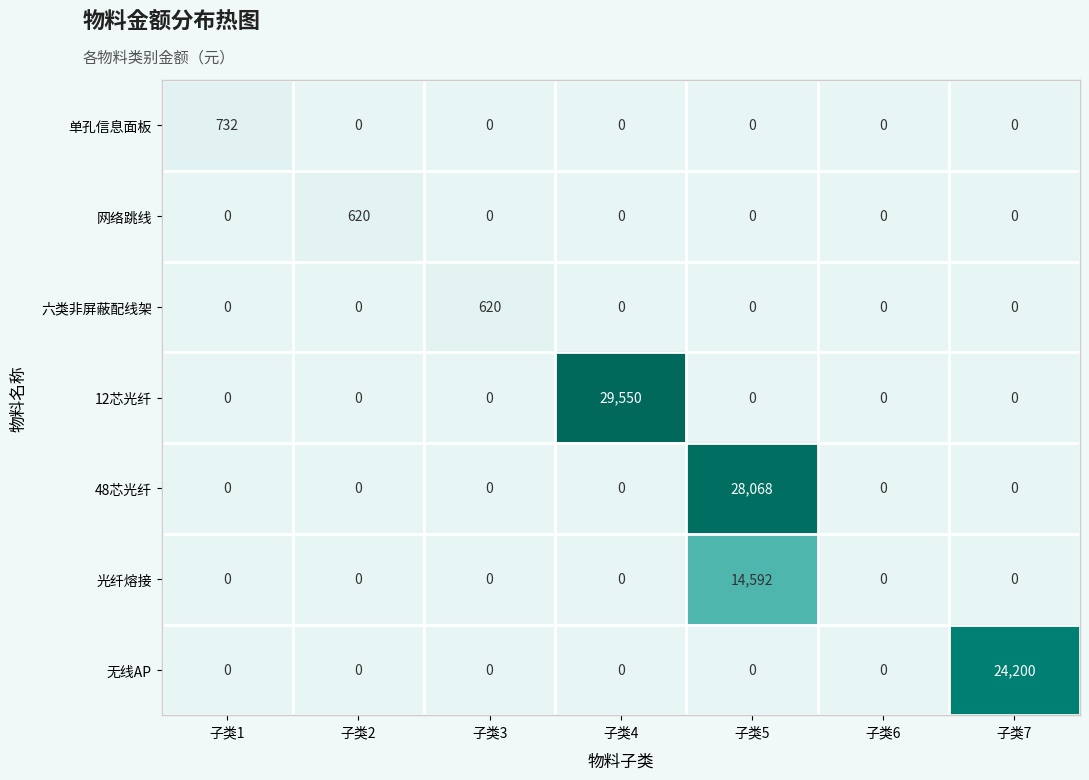

Which series has the widest spread of values?

12芯光纤